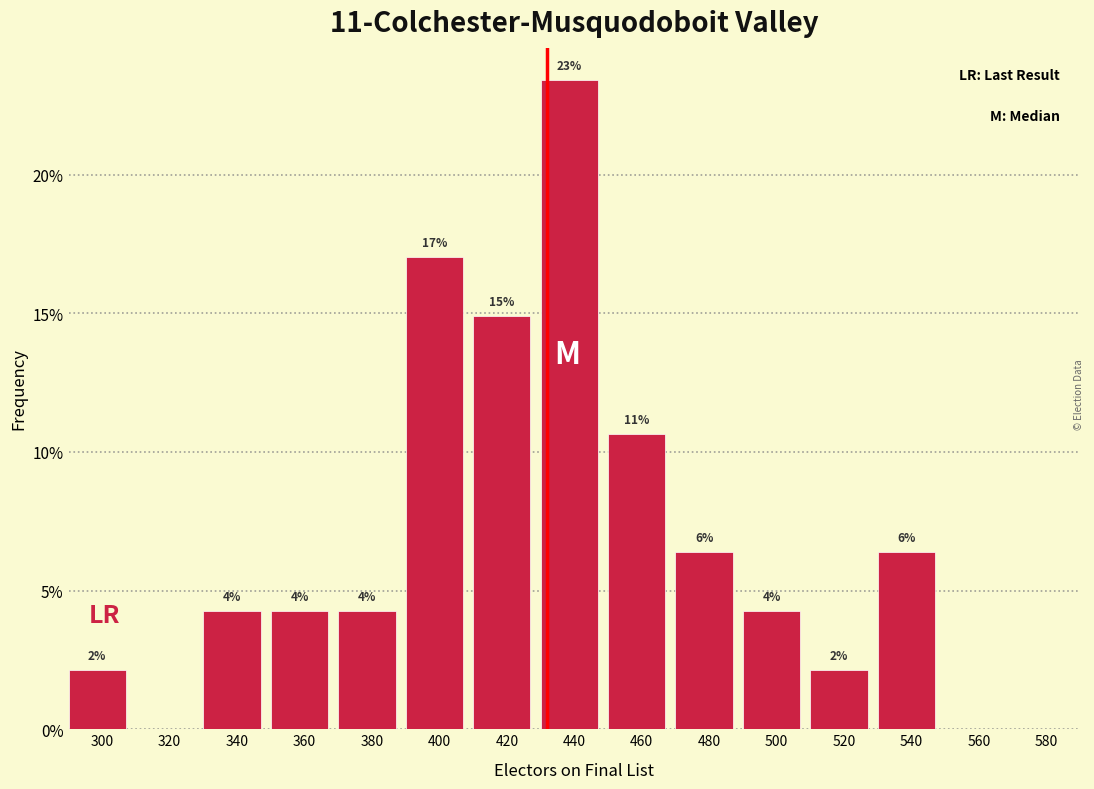

Are the bars horizontal?

No